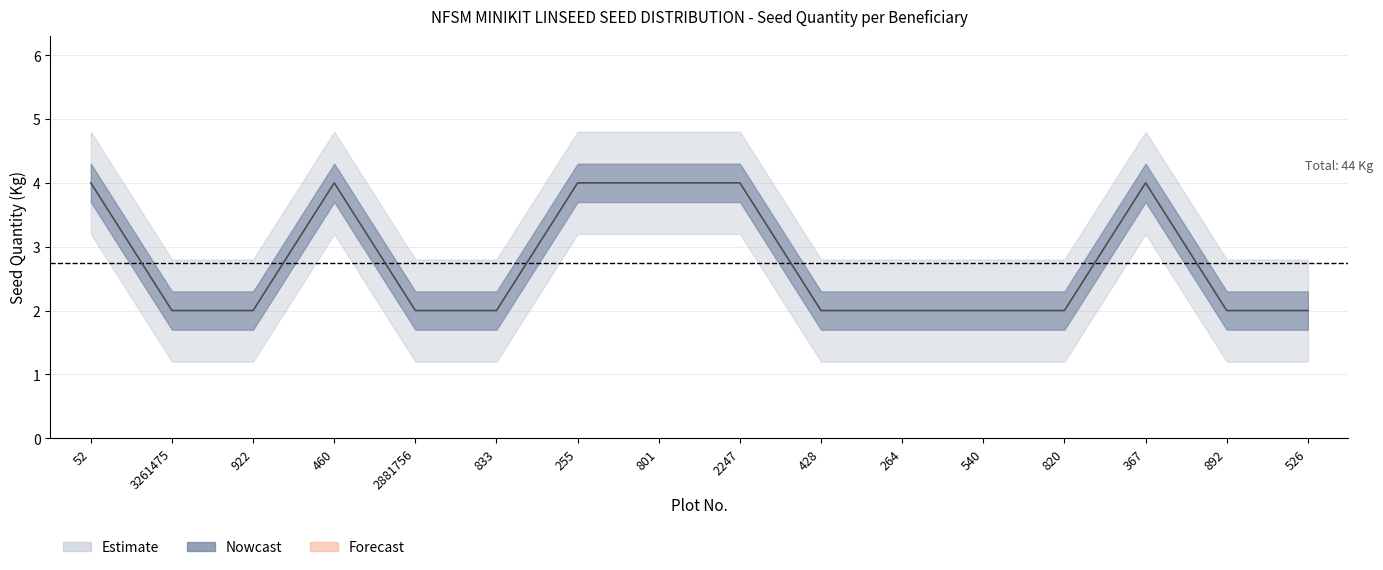

True or false: Seed Quantity (Kg) and upper_50 cross at least once.

False